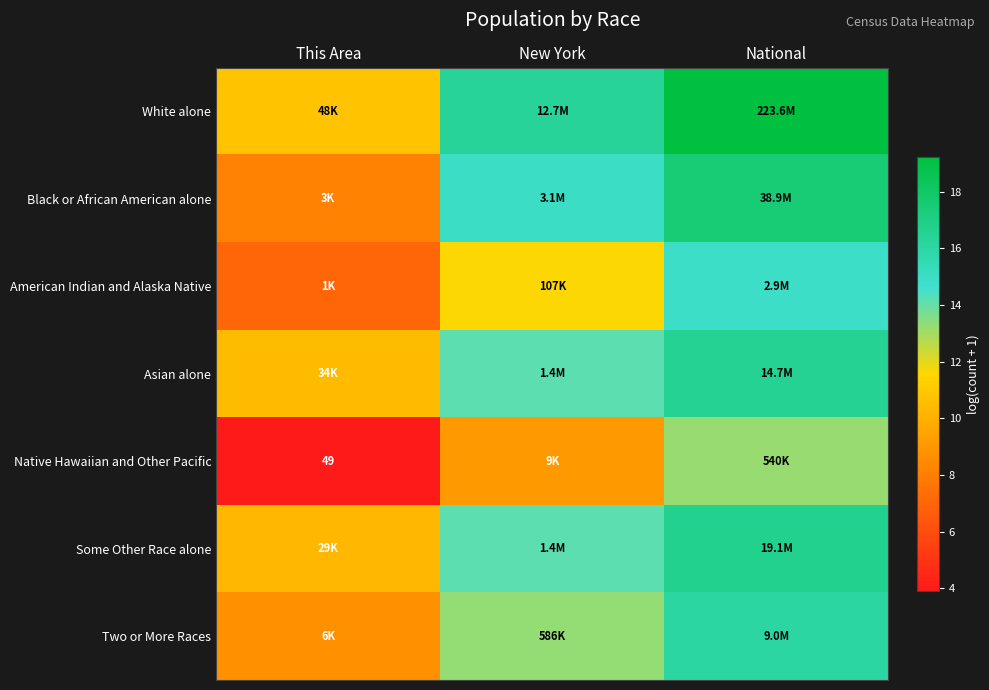

Is the value of Asian alone at National greater than the value of Black or African American alone at This Area?

Yes